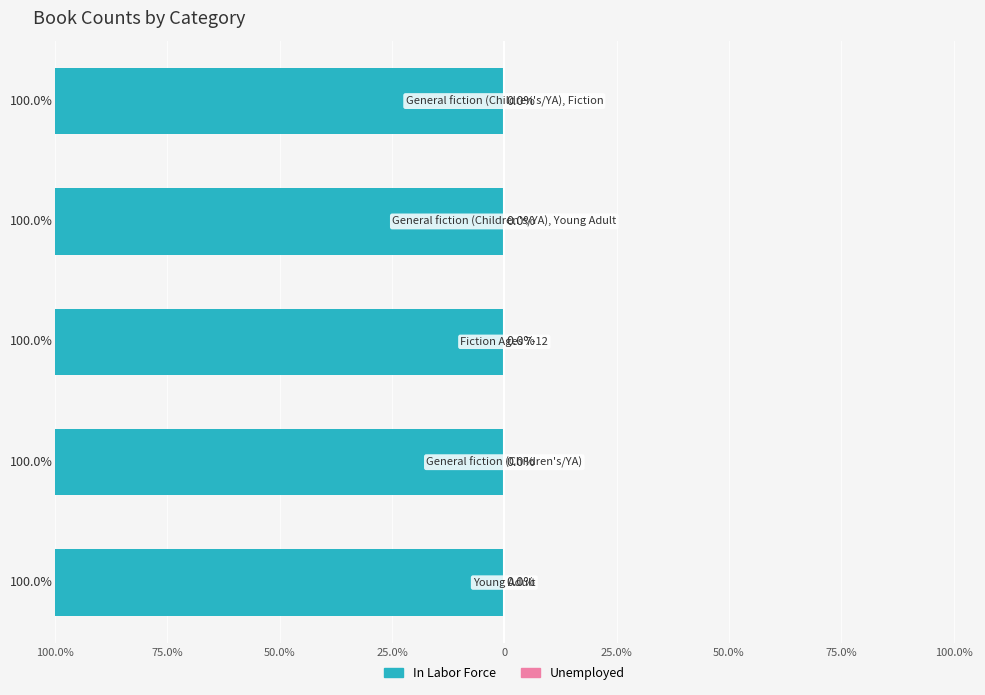

List the series in order of their peak value, highest first.

Unemployed, In Labor Force